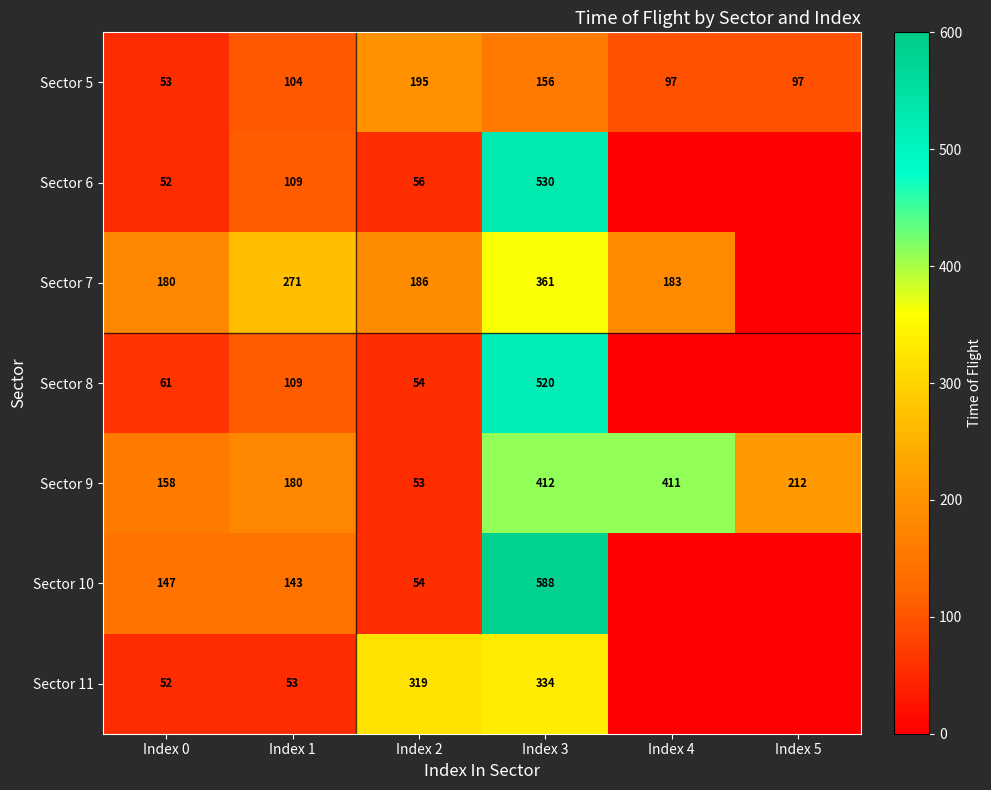

What is the spread (max minus min) of values at Index 5?

212